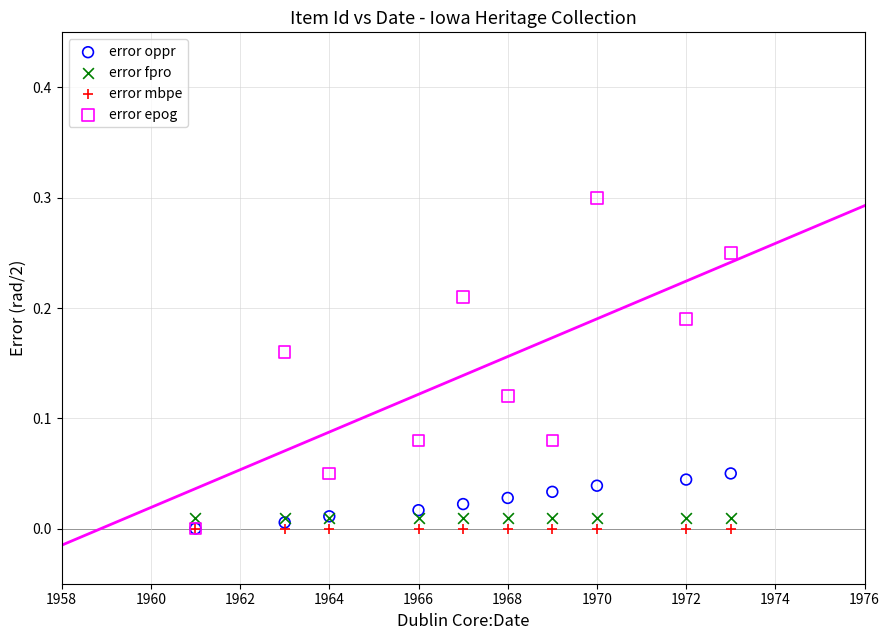

What are all the series names shown in the legend?

error oppr, error fpro, error mbpe, error epog